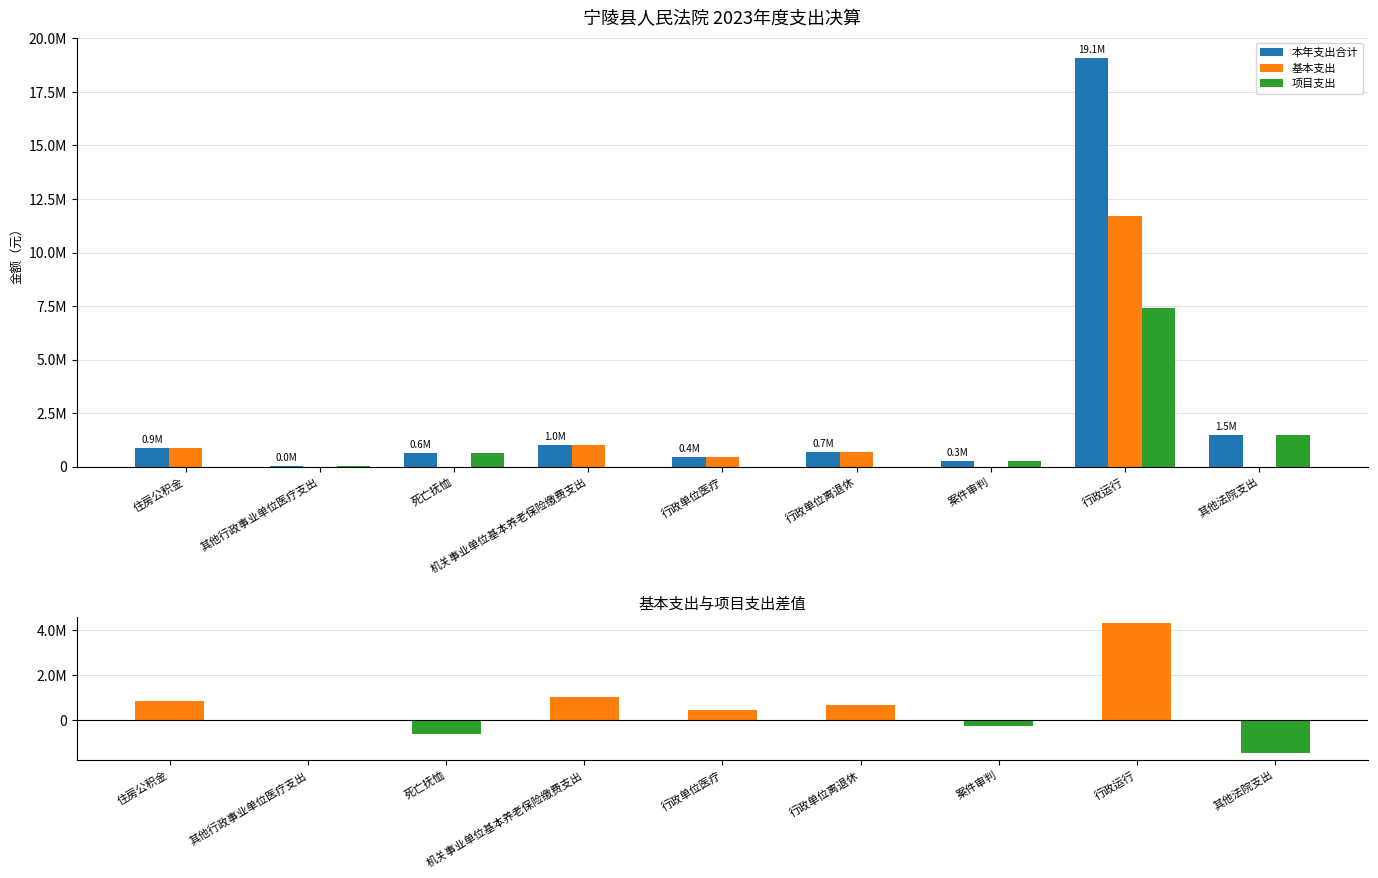

What is the average value of the 基本支出 - 项目支出 series?

541155.6